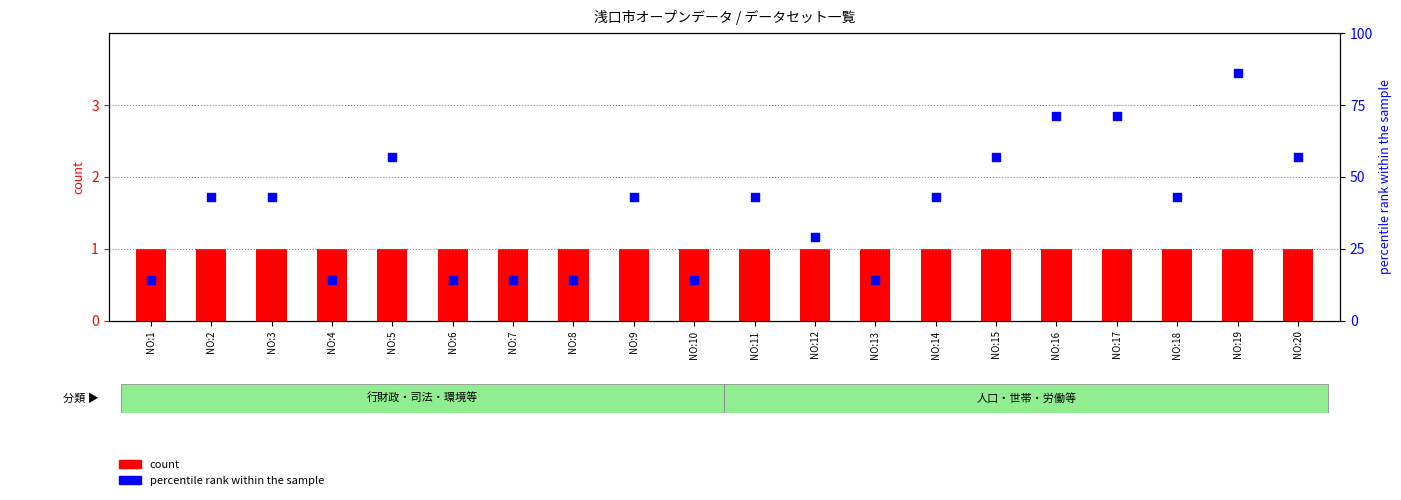

What is the total value across all series at NO:4?

15